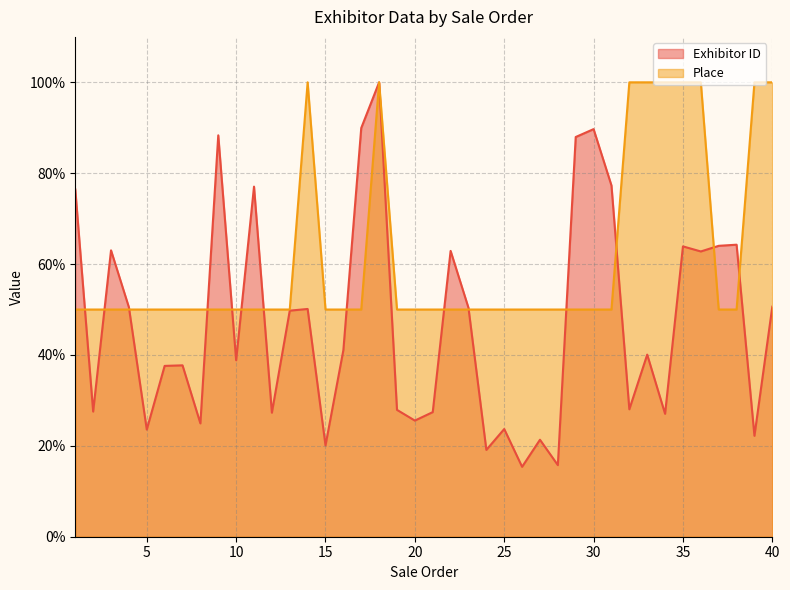

What is the difference between the Place values at 39 and 9?

0.5